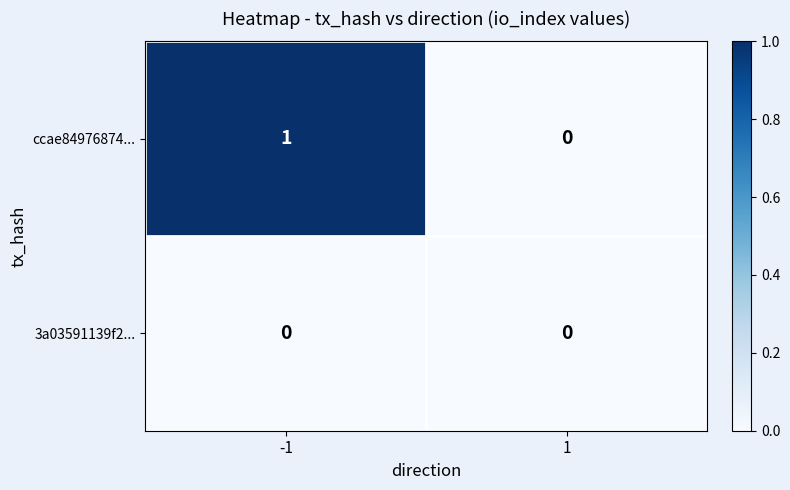

Which series has the widest spread of values?

ccae84976874...